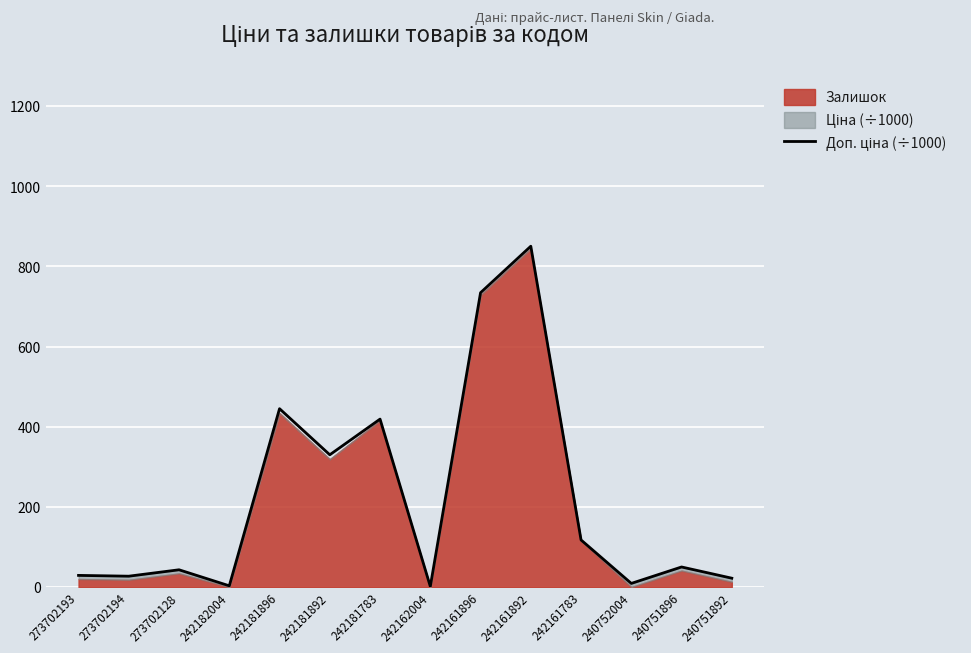

True or false: there are more than 1 points higher than both neighbors.

True